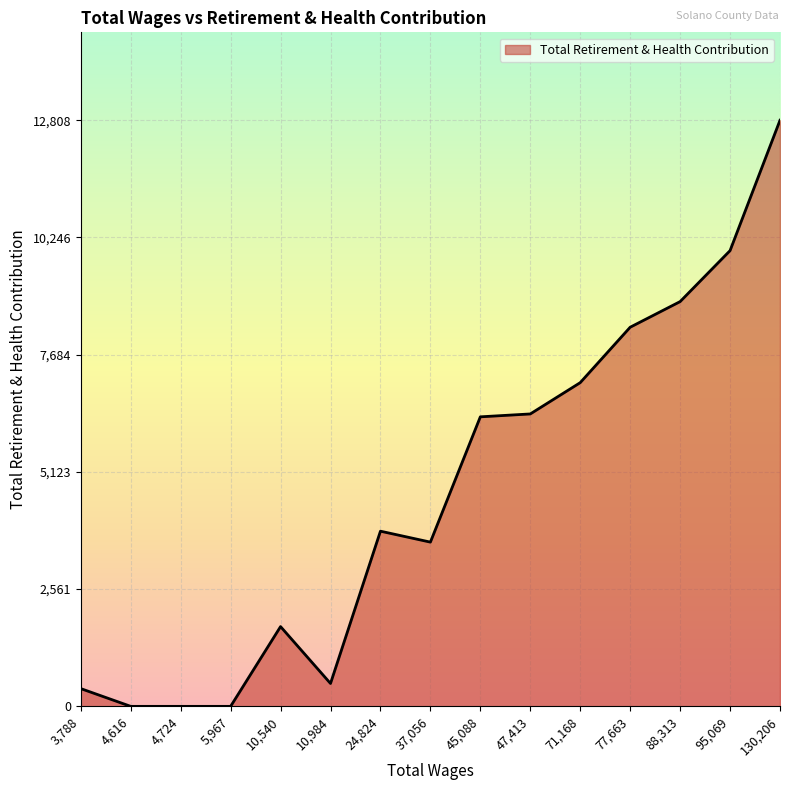

What is the ratio of the value at 47,413 to the value at 3,788?

16.5